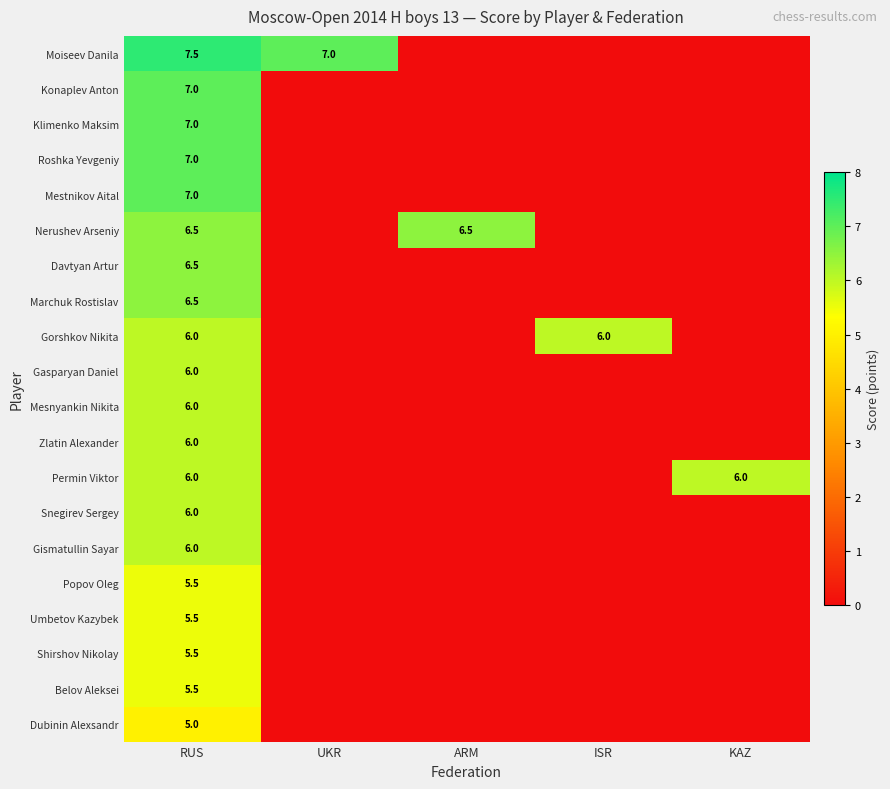

Is it true that Moiseev Danila equals 12.1 at RUS?

False